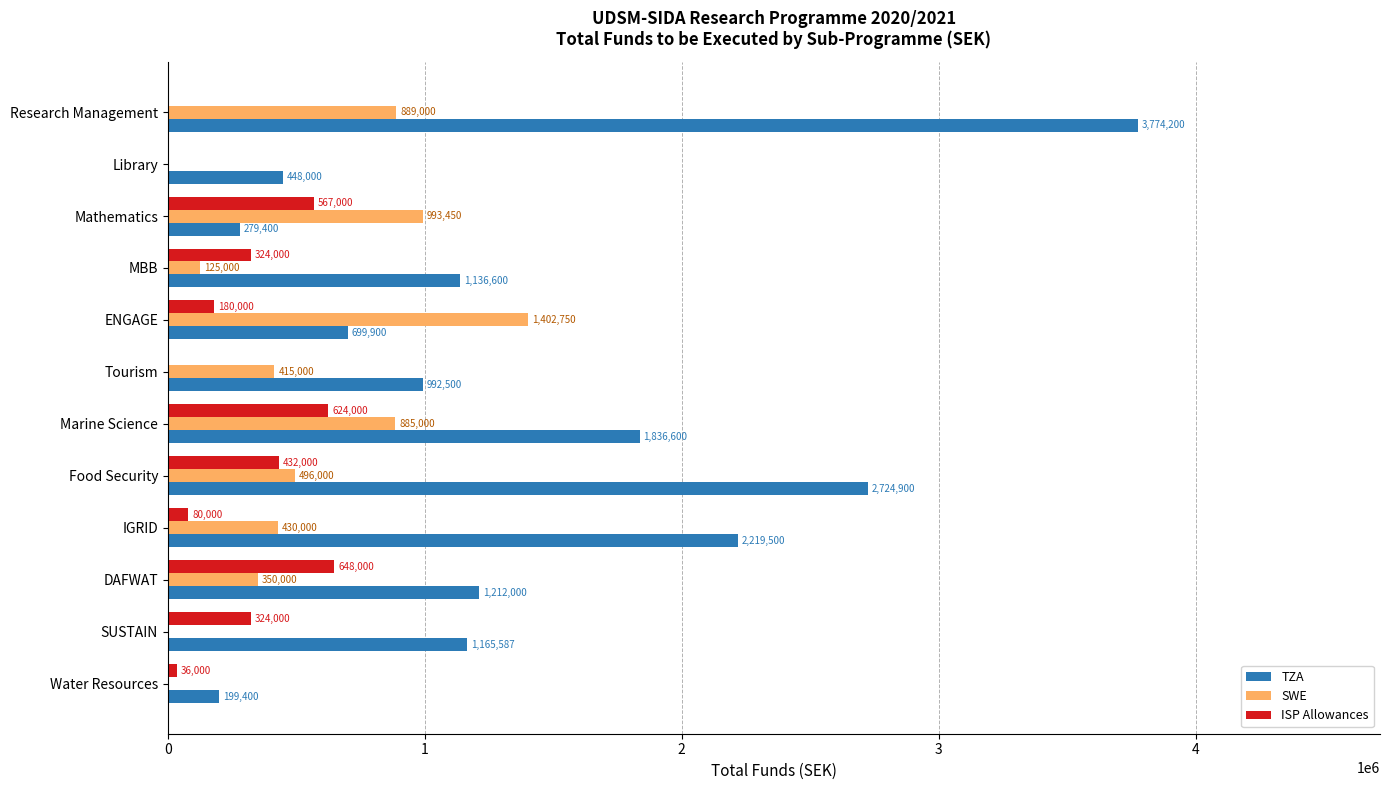

Which series has the largest total across all categories?

TZA